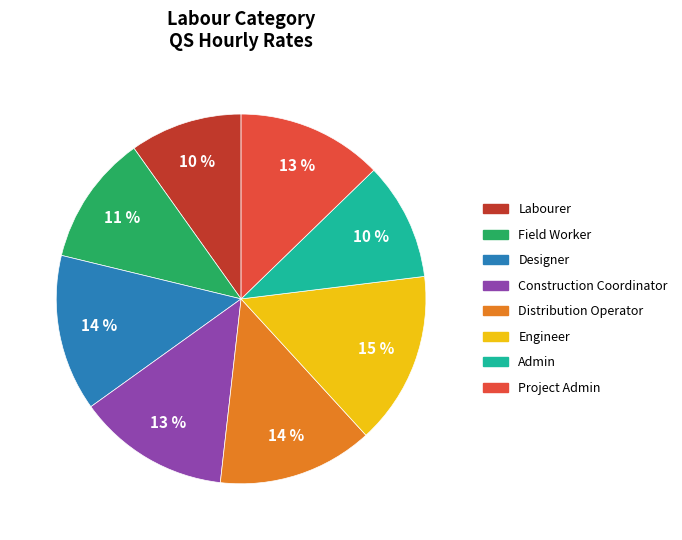

Does any single category account for the majority?

No